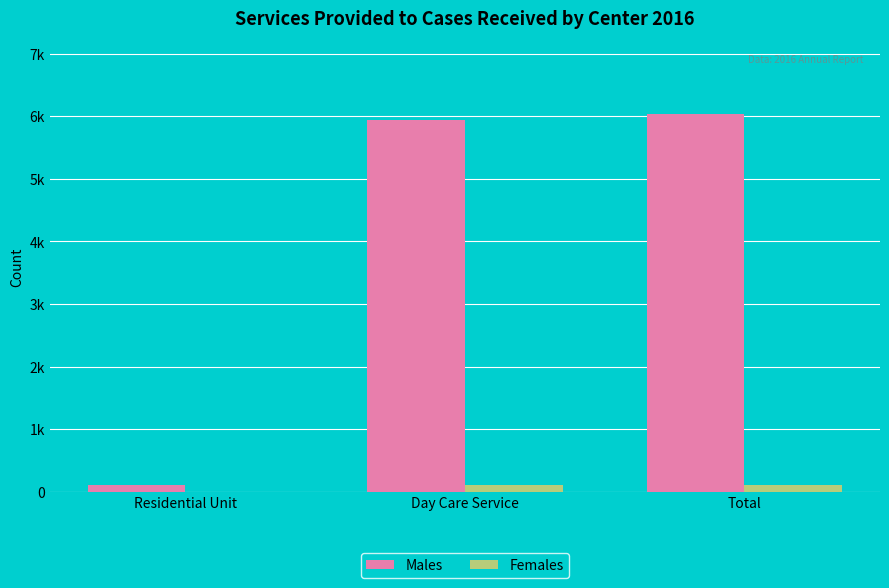

Does the chart contain stacked bars?

No